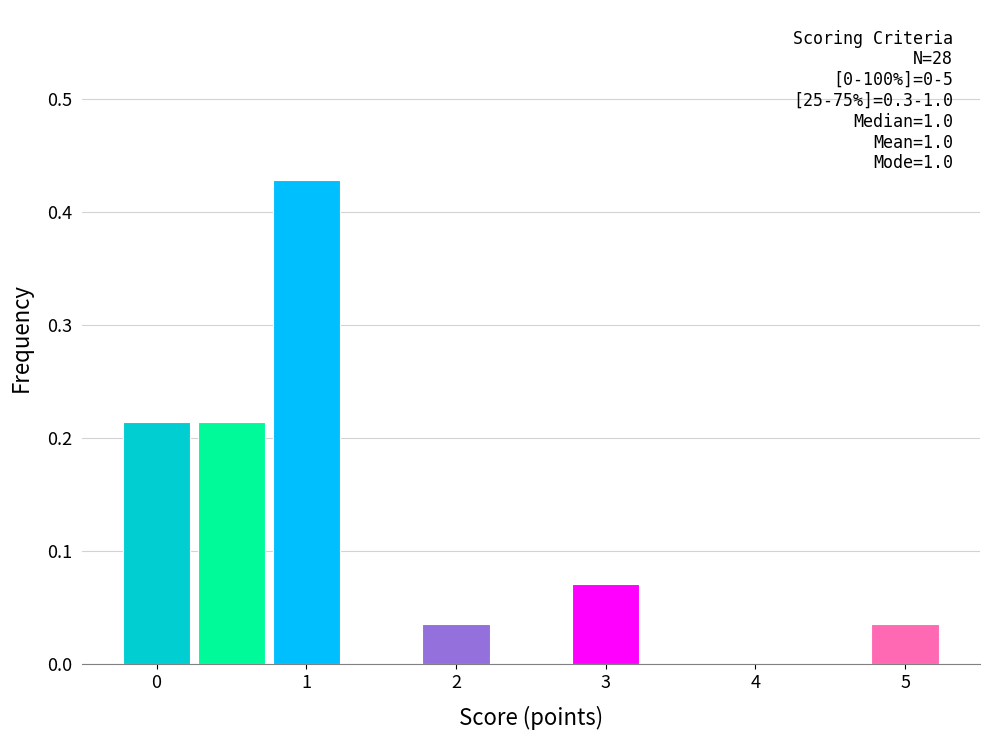

Over which range of the x-axis is the bar tallest?

0.75 to 1.25